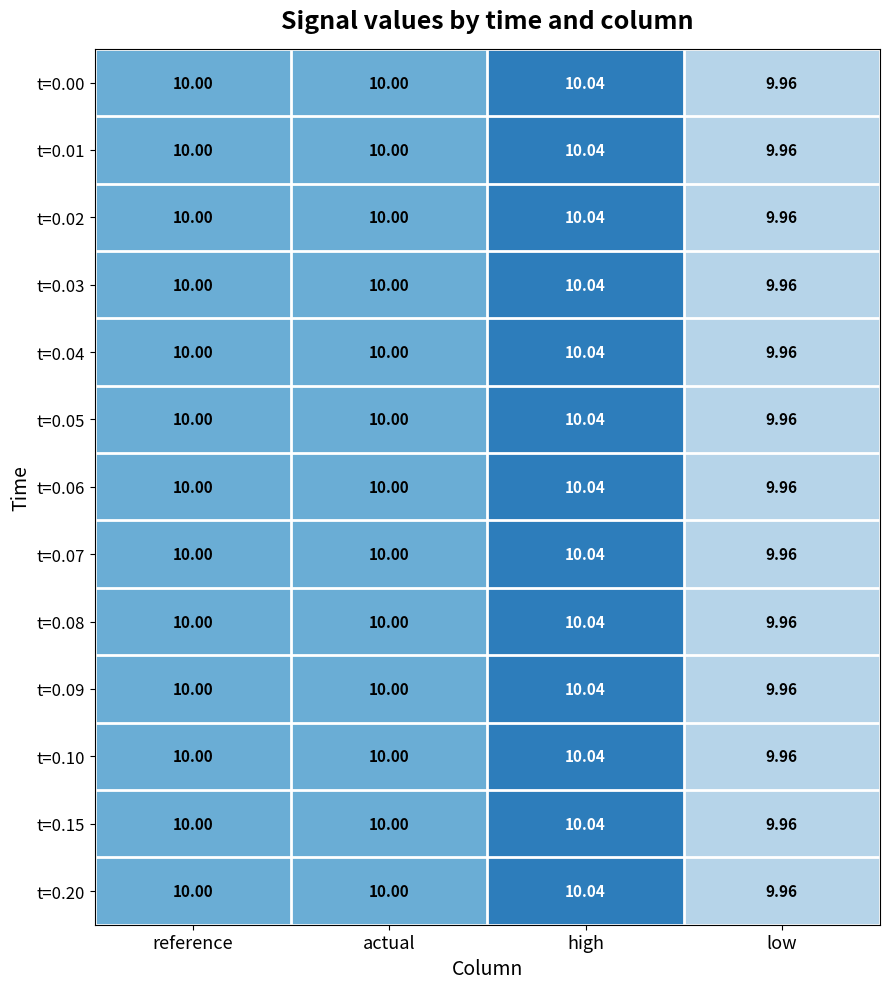

At which category does the chart reach its peak across all series?

high